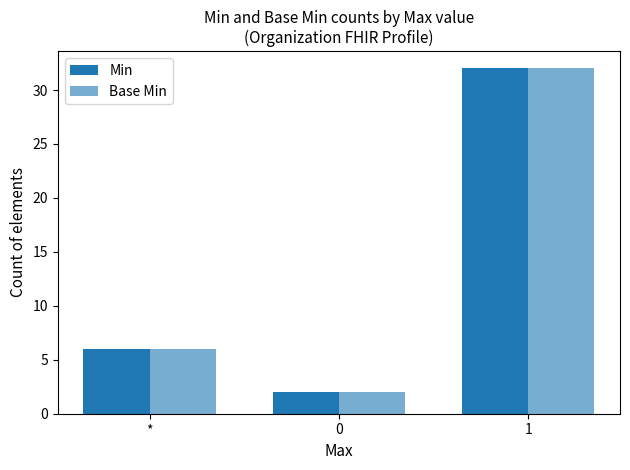

Reading left to right, transcribe all the data shown in this chart.

Min: 6	2	32
Base Min: 6	2	32